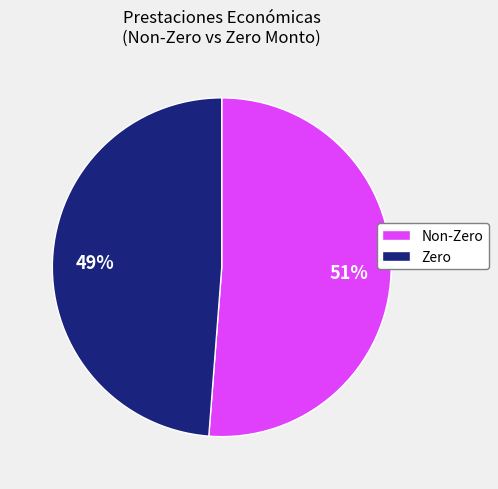

The Zero slice represents 63% of the pie. True or false?

False